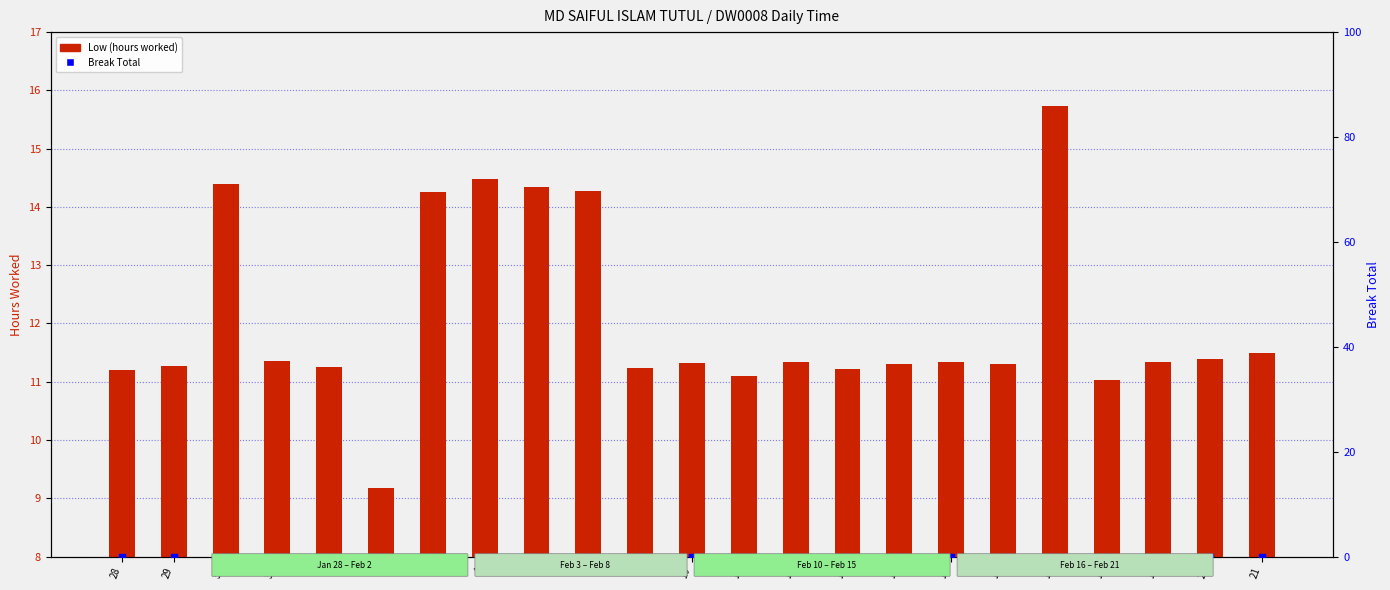

At which category is the sum across all series the highest?

17